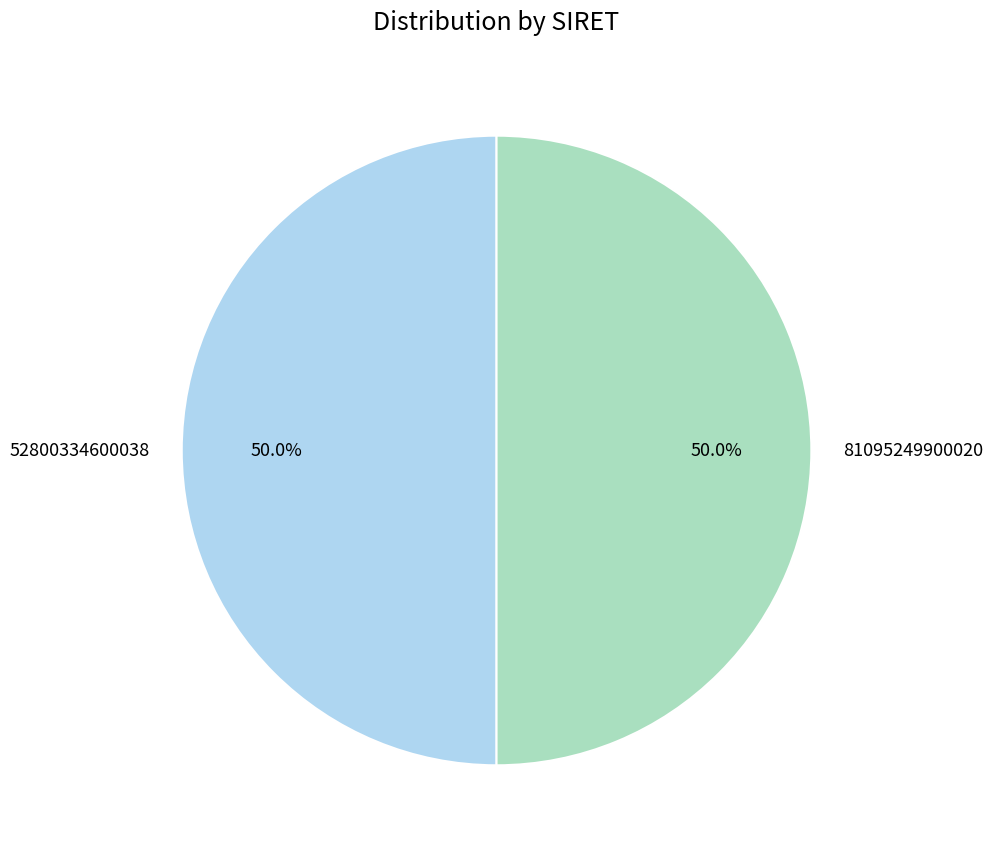

To the nearest percent, what is the average slice percentage?

50%